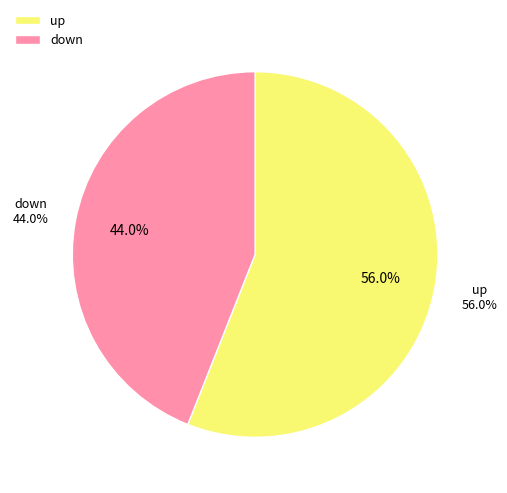

Which category accounts for the majority?

up